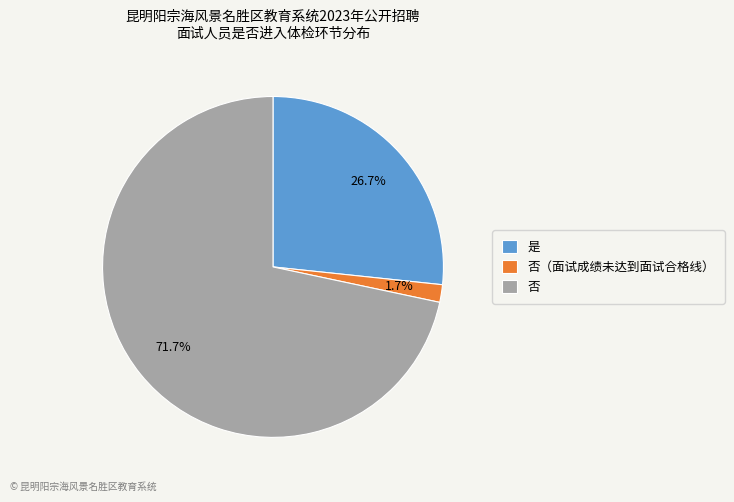

Count the number of slices in the pie.

3